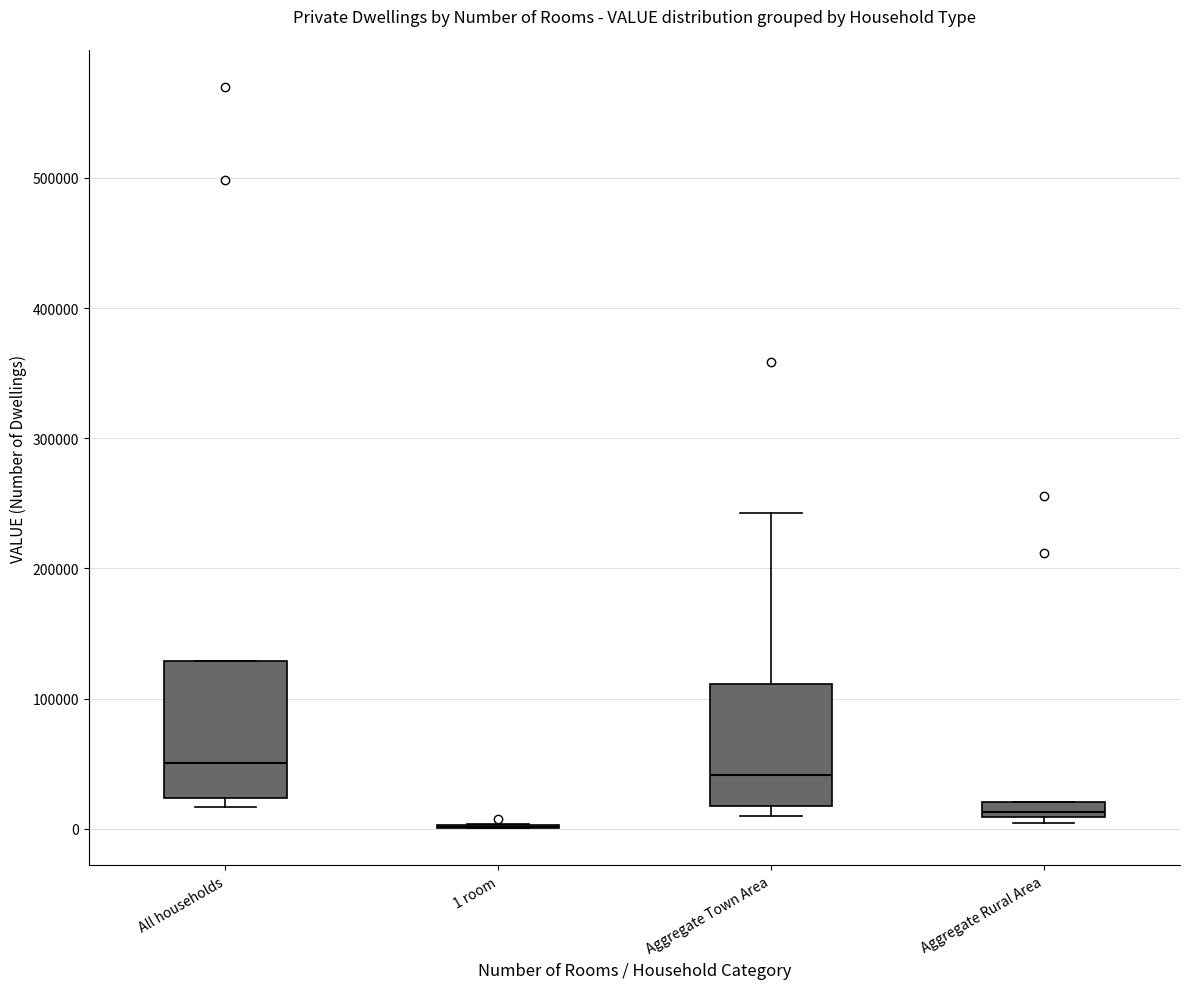

Where is the lower edge of the box for Aggregate Rural Area on the y-axis? The values are not printed on the chart, so give them approximately, as read against the axis.

10000